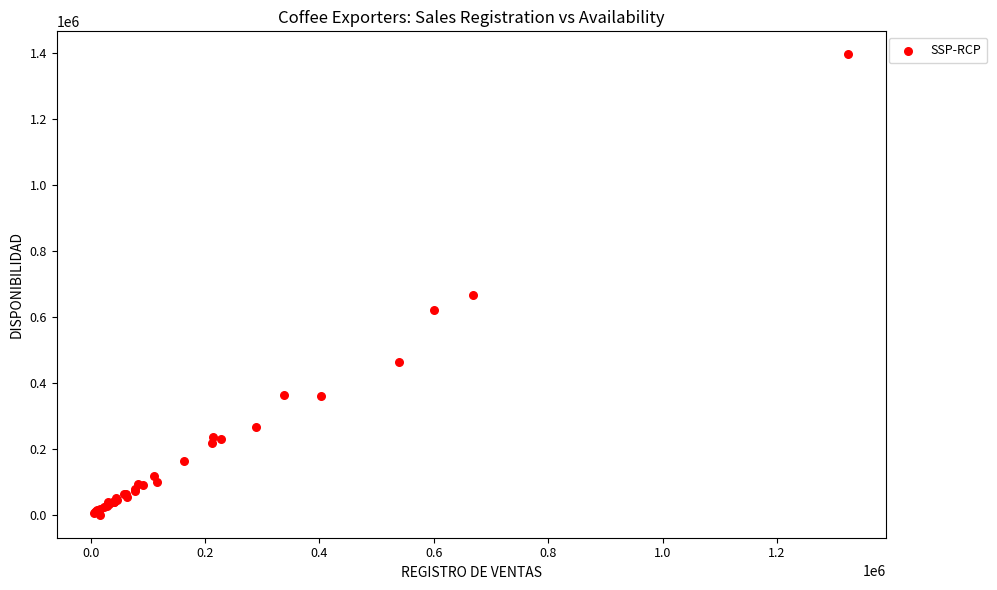

What Y value in the scatter plot is closest to 698513?

668223.8